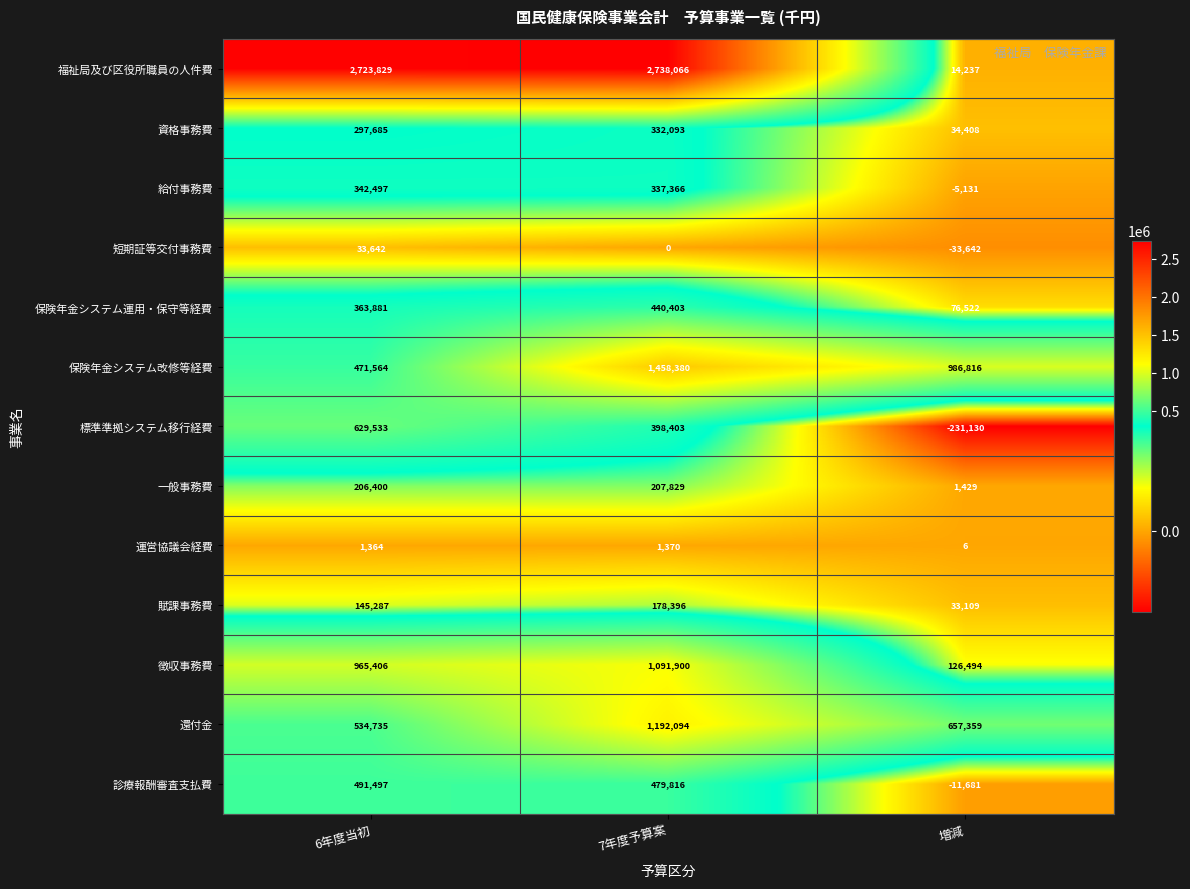

Which series has the largest total across all categories?

福祉局及び区役所職員の人件費